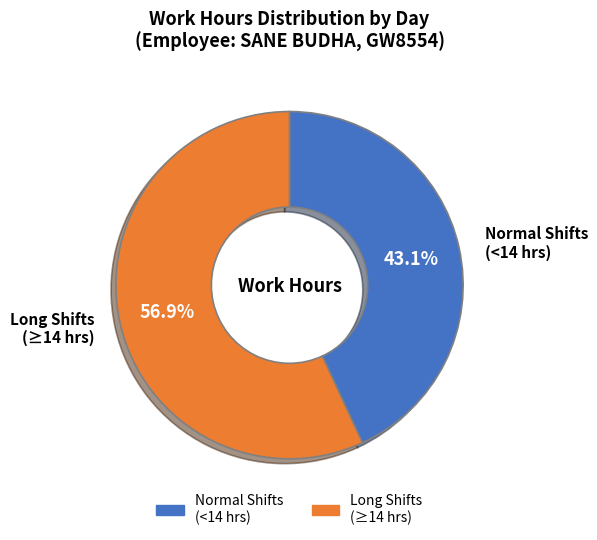

To the nearest percent, what is the average slice percentage?

50%